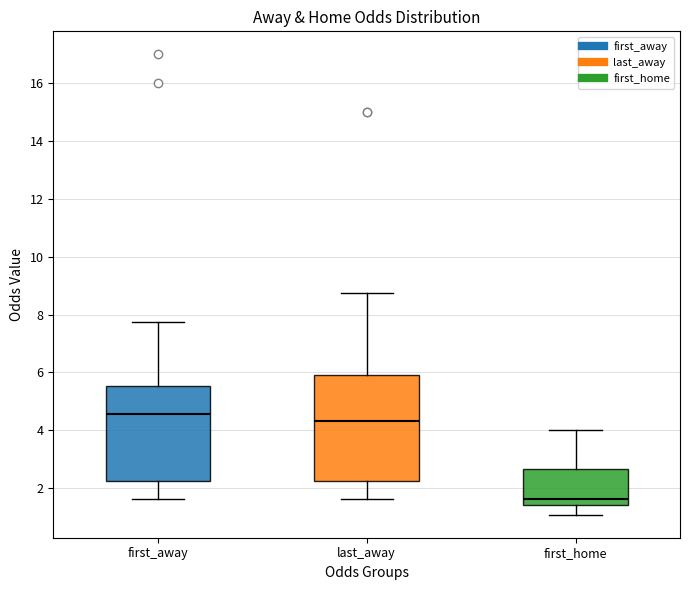

Reading left to right, transcribe this box plot: for each box, give where its median line is, the range the box spans, and where its two whiskers end, as read against the y-axis. The values are not printed on the chart, so give them approximately, as read against the axis.

first_away: median 4.6, box 2.2 to 5.6, whiskers 1.6 to 7.8
last_away: median 4.4, box 2.2 to 6.0, whiskers 1.6 to 8.8
first_home: median 1.6, box 1.4 to 2.6, whiskers 1.0 to 4.0